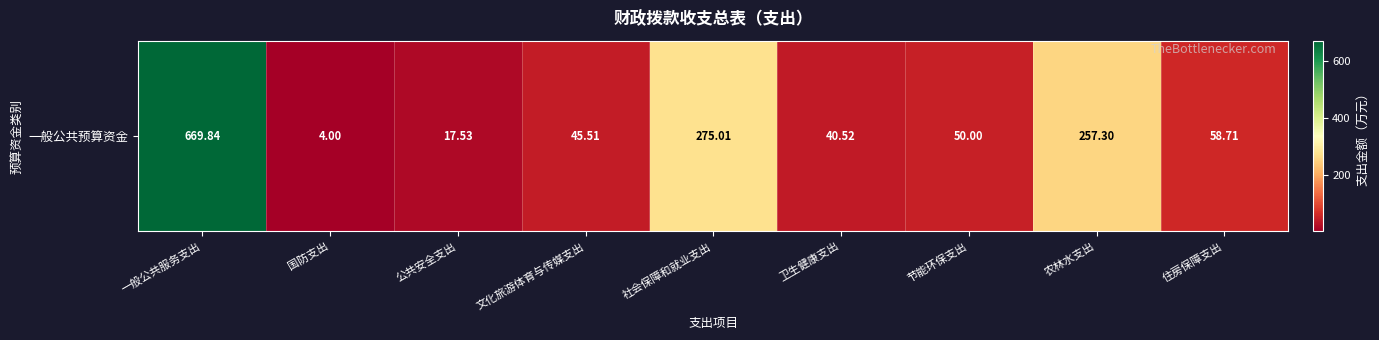

Reading right to left, transcribe all the data shown in this chart.

58.7	257.3	50.0	40.5	275.0	45.5	17.5	4.0	669.8